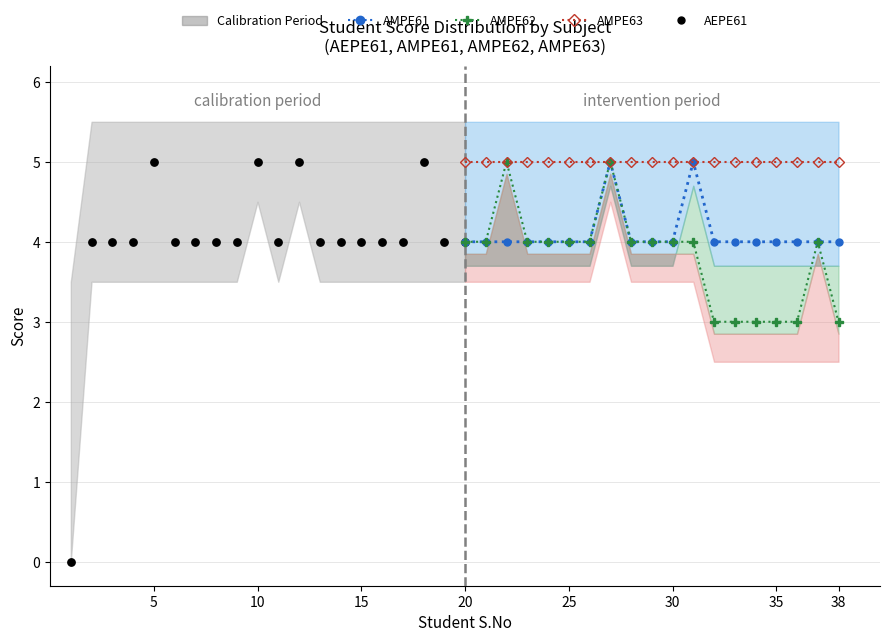

What is the range of X values (max minus min)?

19